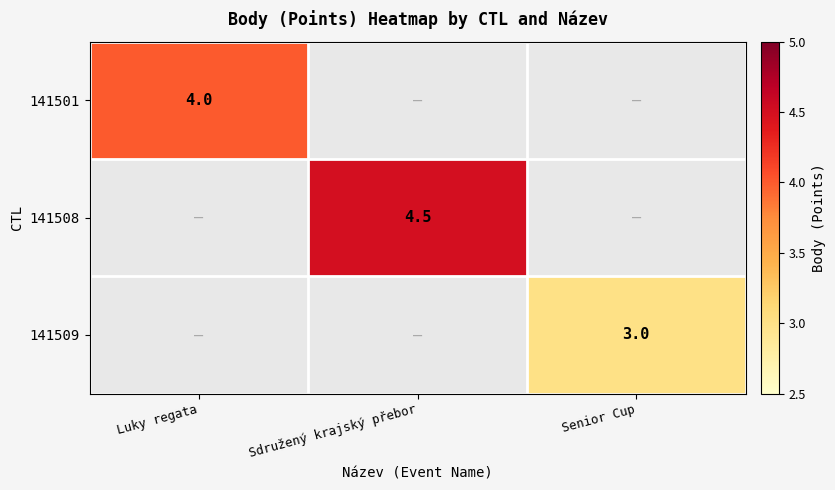

At which category is the sum across all series the highest?

Sdružený krajský přebor